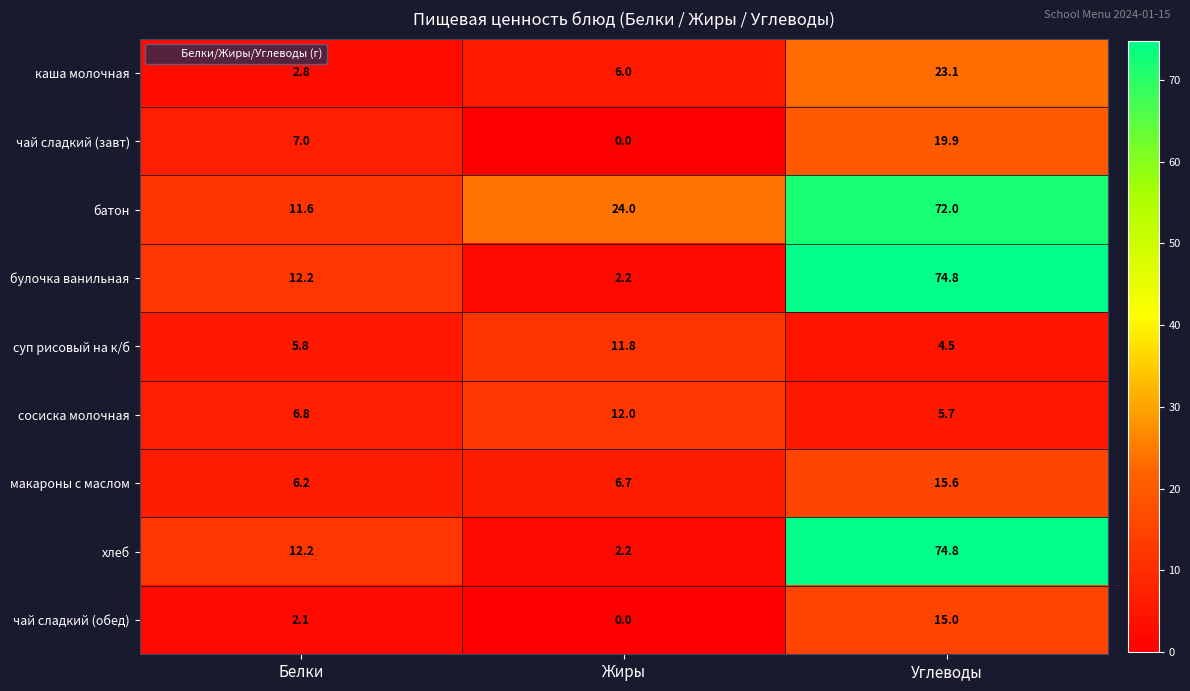

The чай сладкий (обед) series shows 0.0 at Жиры. True or false?

True